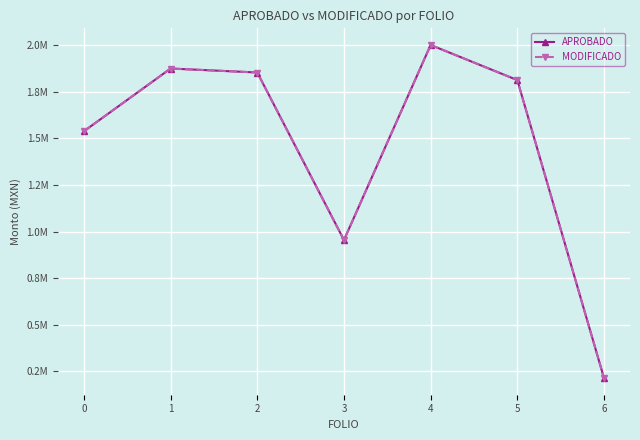

What is the average value of the MODIFICADO series?

1463562.0